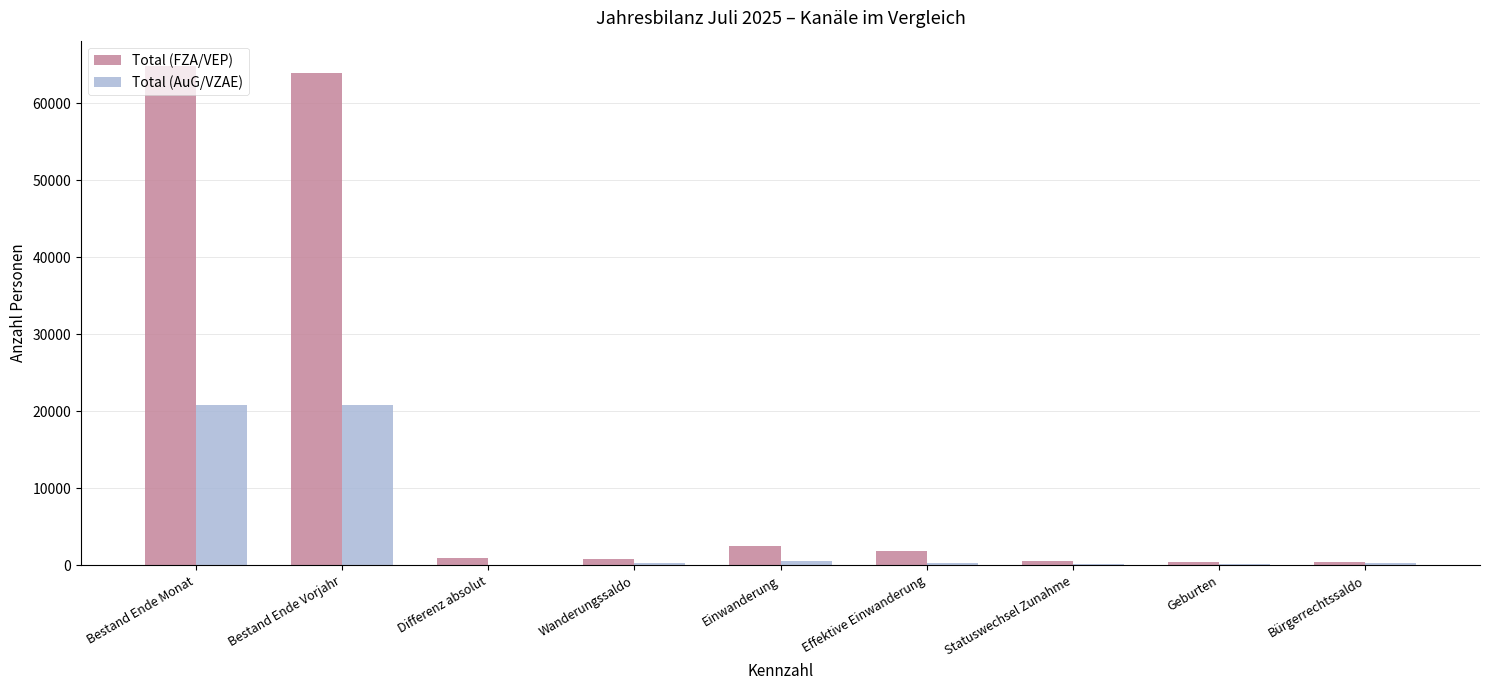

What is the maximum value for Total (FZA/VEP)?

64905